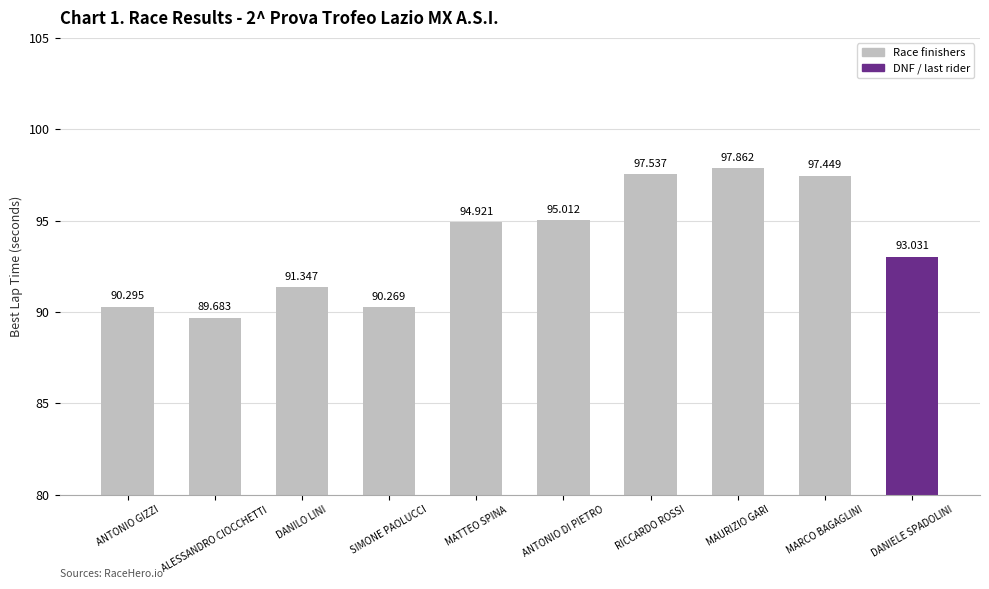

Reading left to right, what are all the values shown in this chart?

90.3	89.7	91.3	90.3	94.9	95.0	97.5	97.9	97.4	93.0